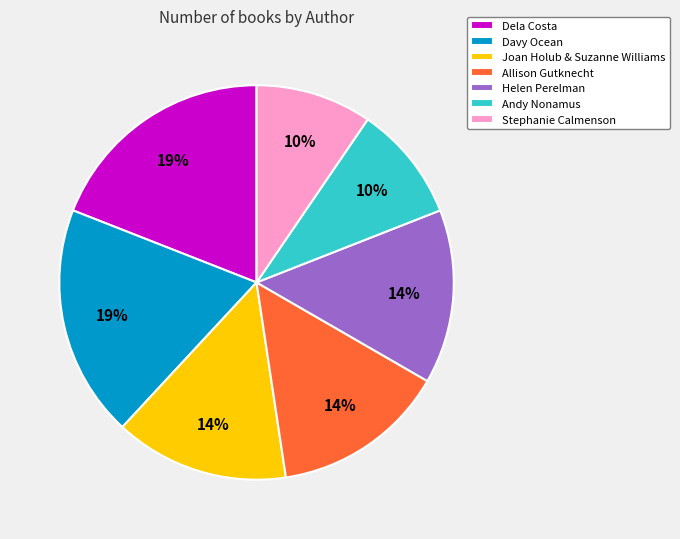

Do Allison Gutknecht and Stephanie Calmenson together represent more than half of the pie?

No